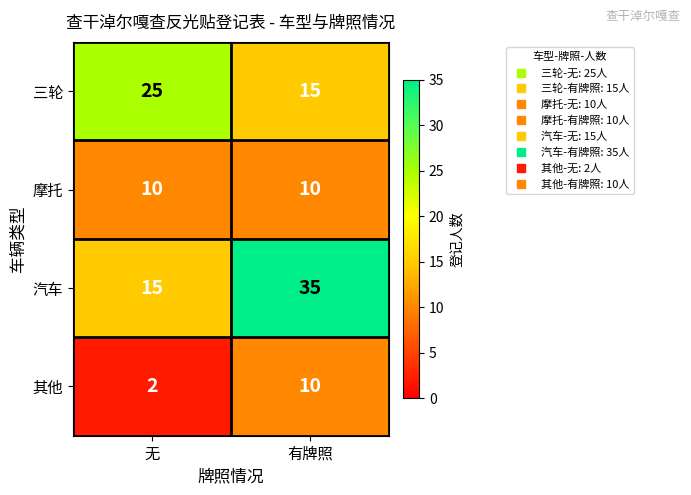

Reading left to right, extract all data points from this chart.

三轮: 25	15
摩托: 10	10
汽车: 15	35
其他: 2	10